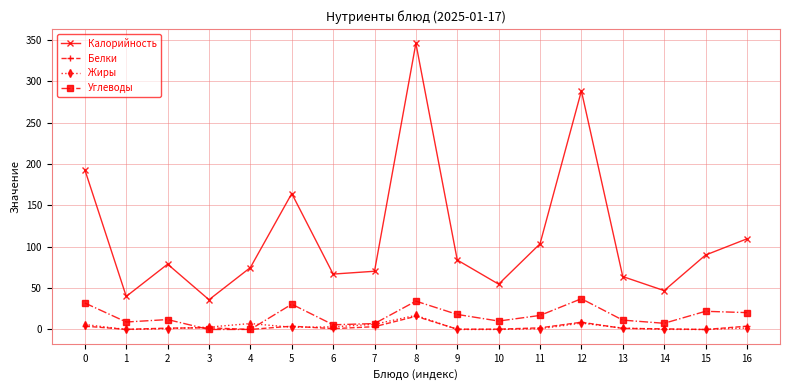

True or false: Жиры and Углеводы cross at least once.

True